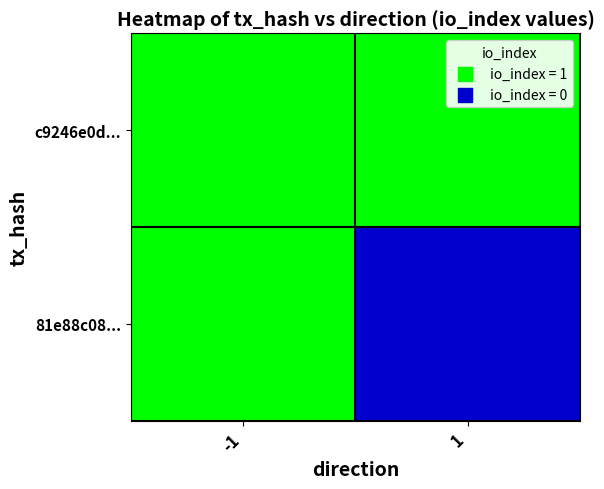

Reading left to right, list all the values displayed in this chart.

c9246e0d...: -1=1	1=1
81e88c08...: -1=1	1=0